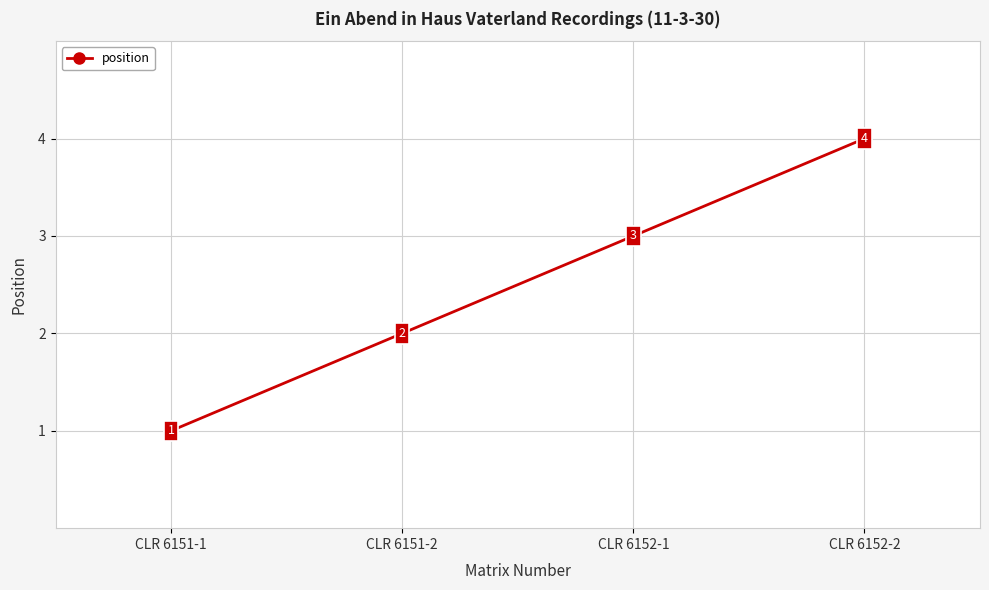

The chart shows a value of 3 at CLR 6151-2. True or false?

False